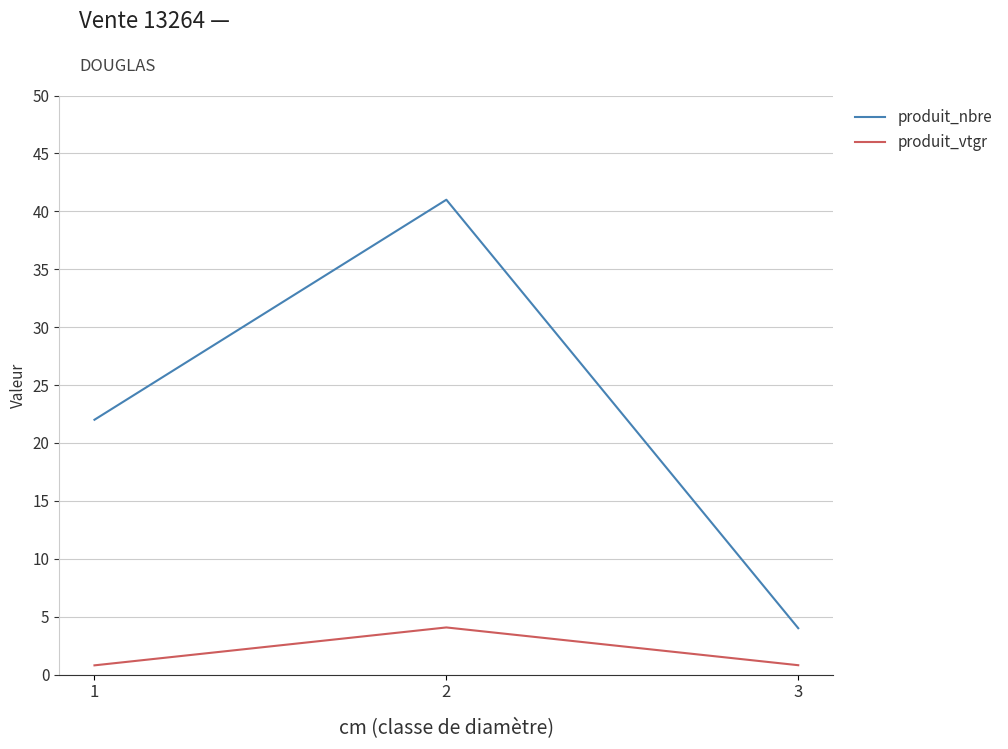

What is the maximum value shown in the chart?

41.0